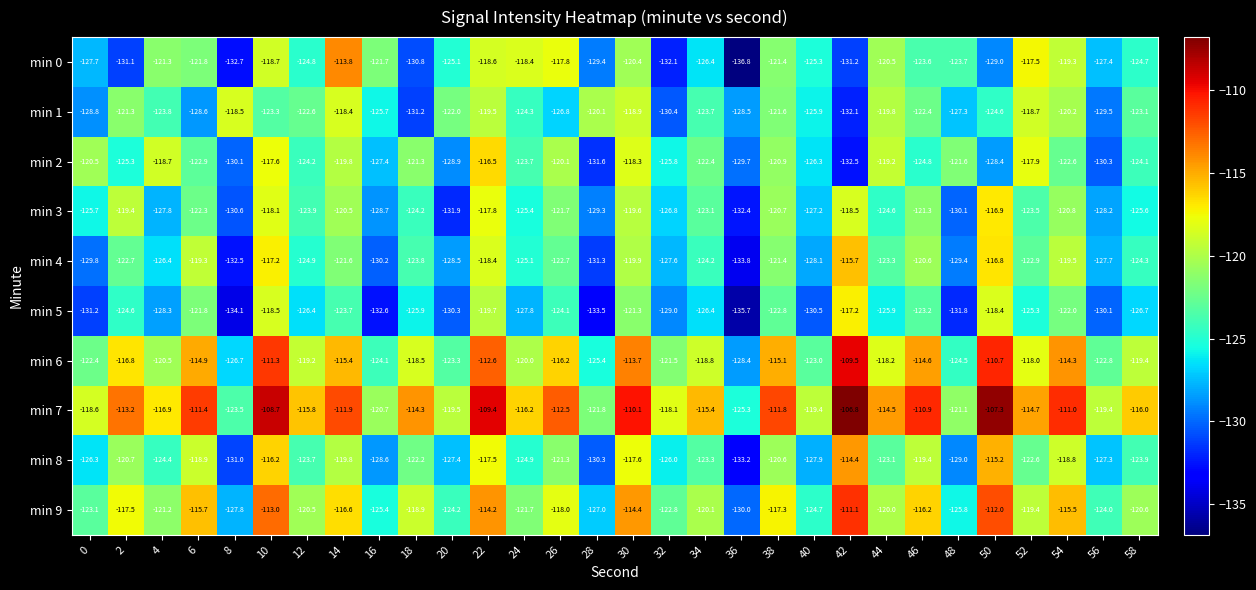

Is it true that min 1 equals -73.2 at 50?

False